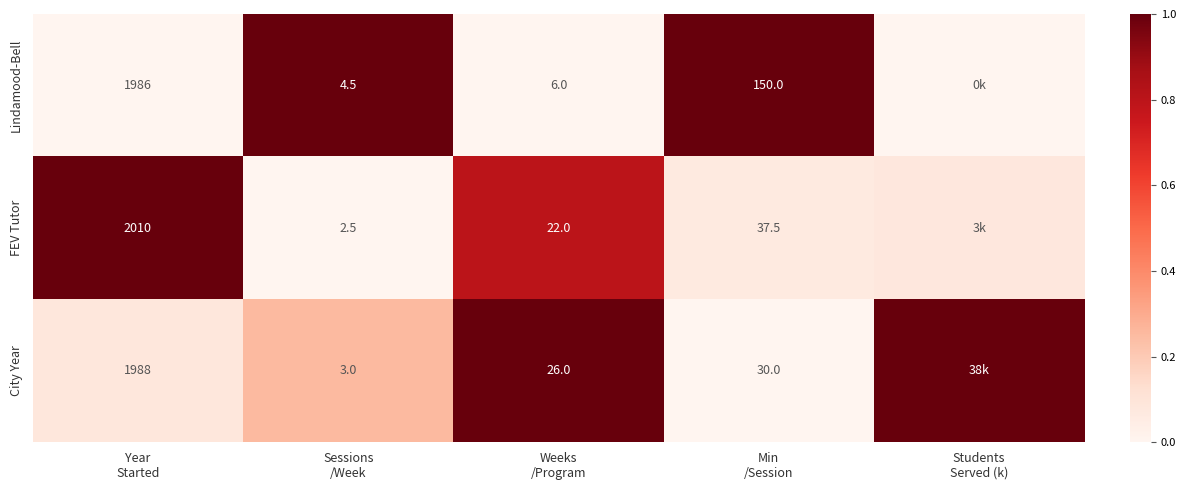

List the series in order of their peak value, lowest first.

City Year, FEV Tutor, Lindamood-Bell